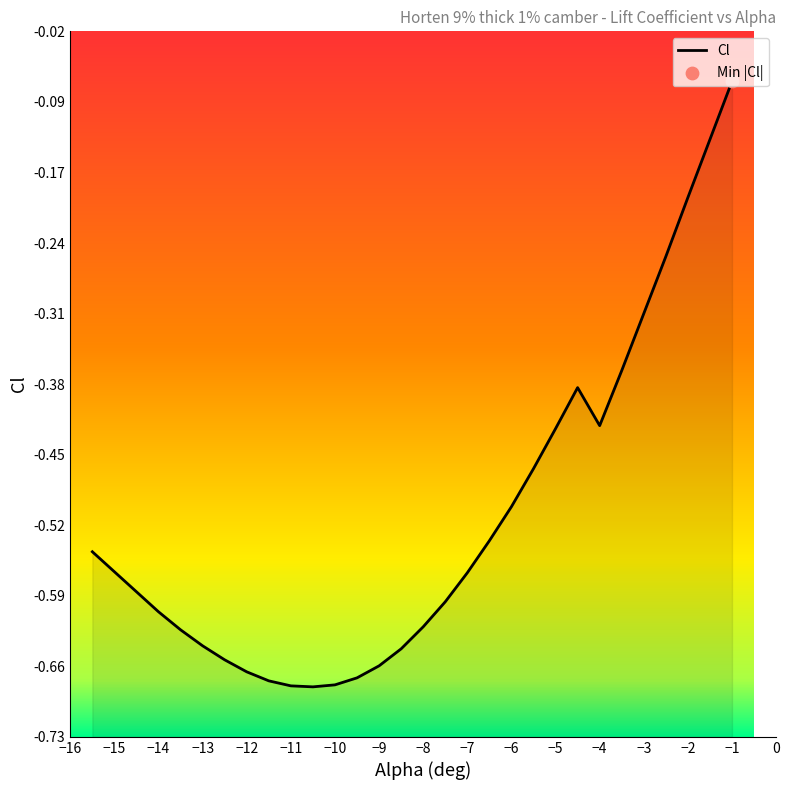

Between -14.5 and -1.0, which is larger?

-1.0